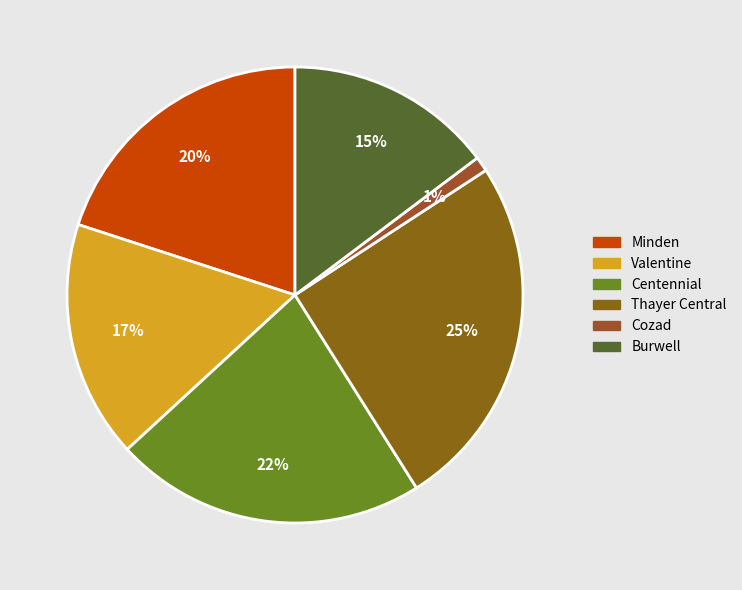

How many slices are in this pie chart?

6